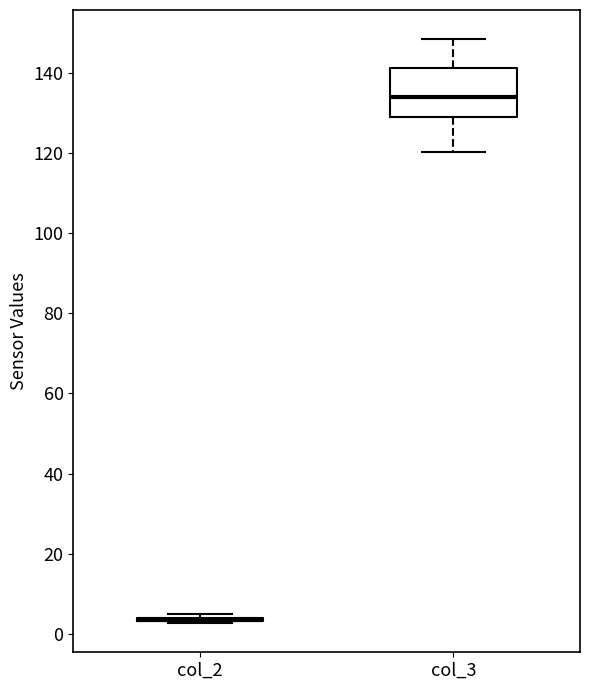

Reading left to right, read every box against the y-axis: the position of its median line, the range the box covers, and the ends of its whiskers. The values are not printed on the chart, so give them approximately, as read against the axis.

col_2: box collapsed to a line at 4, whiskers 2 to 4
col_3: median 134, box 130 to 142, whiskers 120 to 148